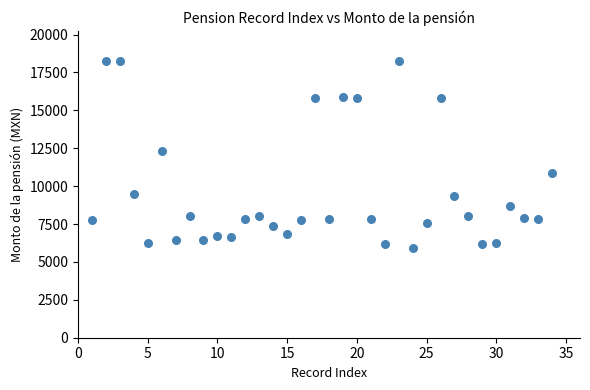

What Y value in the scatter plot is closest to 12096?

12324.6